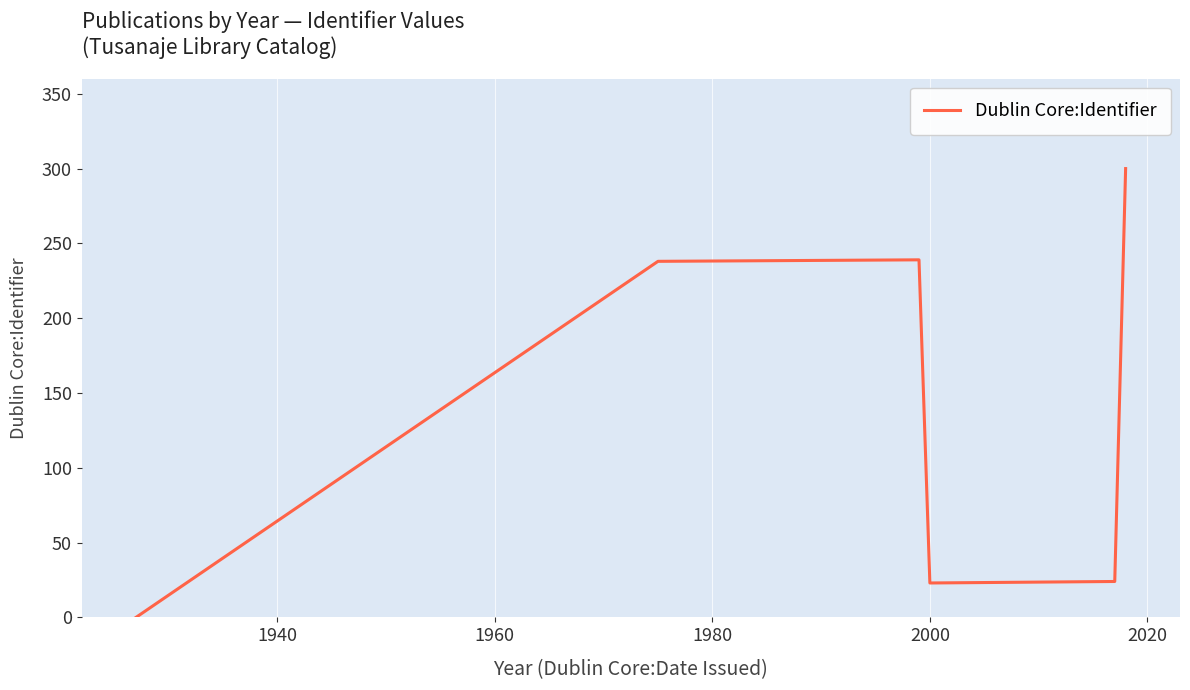

What is the sum of all values?

824